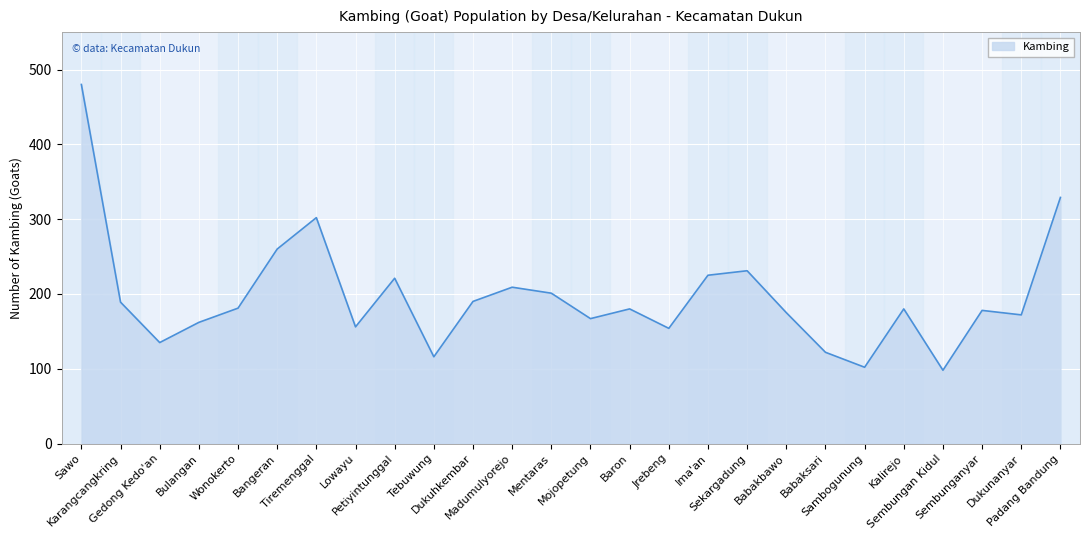

The chart shows a value of 302 at Tiremenggal. True or false?

True